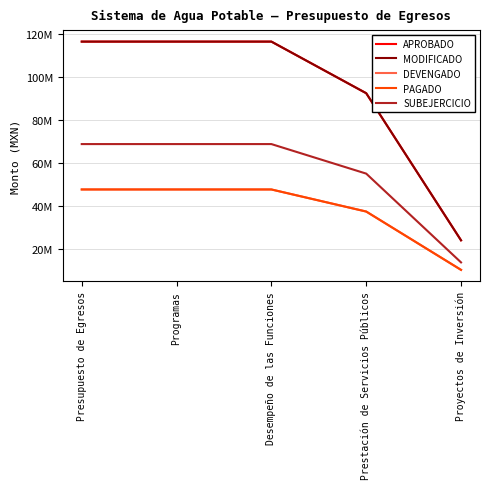

What is the label of the 5th point from the left?

Proyectos de Inversión